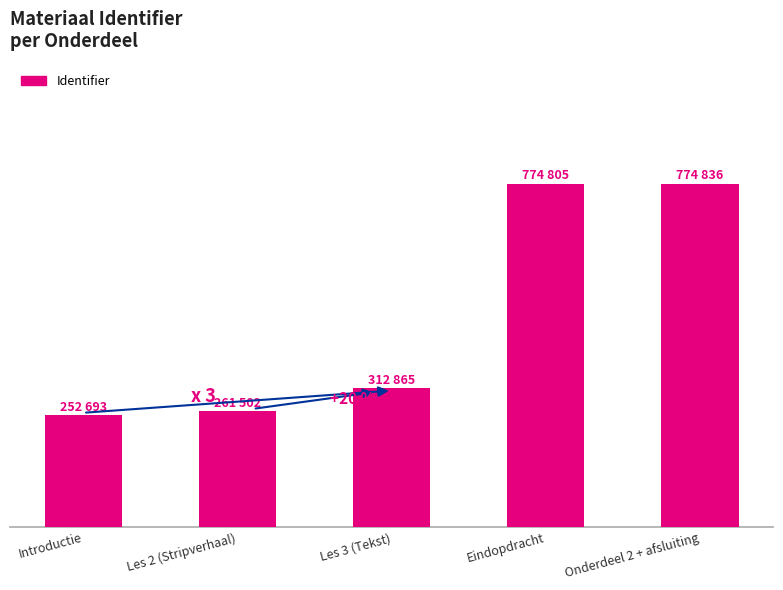

List the labels in order of value, largest first.

Onderdeel 2 + afsluiting, Eindopdracht, Les 3 (Tekst), Les 2 (Stripverhaal), Introductie